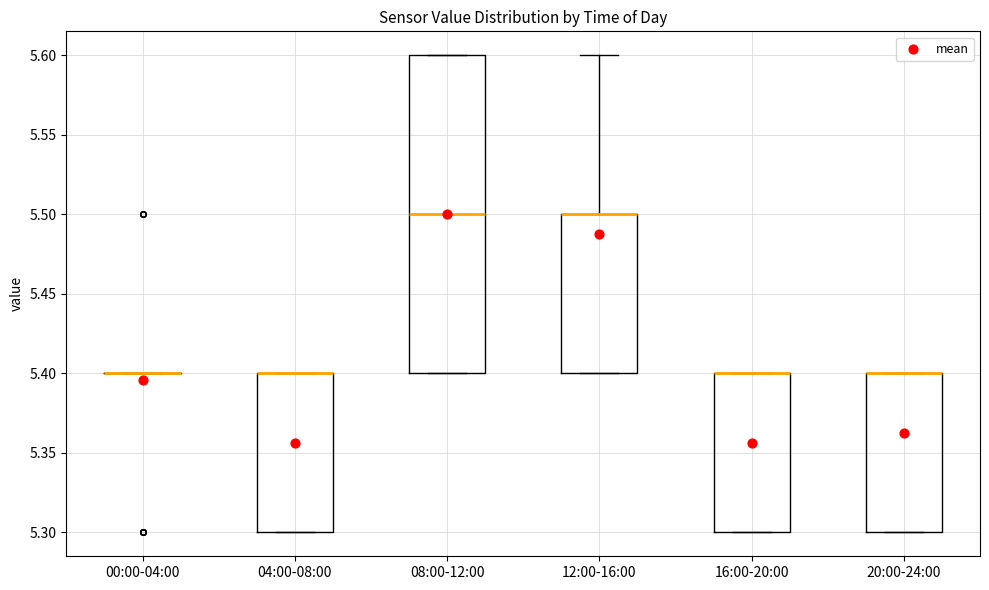

Reading left to right, read every box against the y-axis: the position of its median line, the range the box covers, and the ends of its whiskers. The values are not printed on the chart, so give them approximately, as read against the axis.

00:00-04:00: box collapsed to a line at 5.4, whiskers 5.4 to 5.4
04:00-08:00: median 5.4 (drawn on the box's upper edge), box 5.3 to 5.4, whiskers 5.3 to 5.4
08:00-12:00: median 5.5, box 5.4 to 5.6, whiskers 5.4 to 5.6
12:00-16:00: median 5.5 (drawn on the box's upper edge), box 5.4 to 5.5, whiskers 5.4 to 5.6
16:00-20:00: median 5.4 (drawn on the box's upper edge), box 5.3 to 5.4, whiskers 5.3 to 5.4
20:00-24:00: median 5.4 (drawn on the box's upper edge), box 5.3 to 5.4, whiskers 5.3 to 5.4